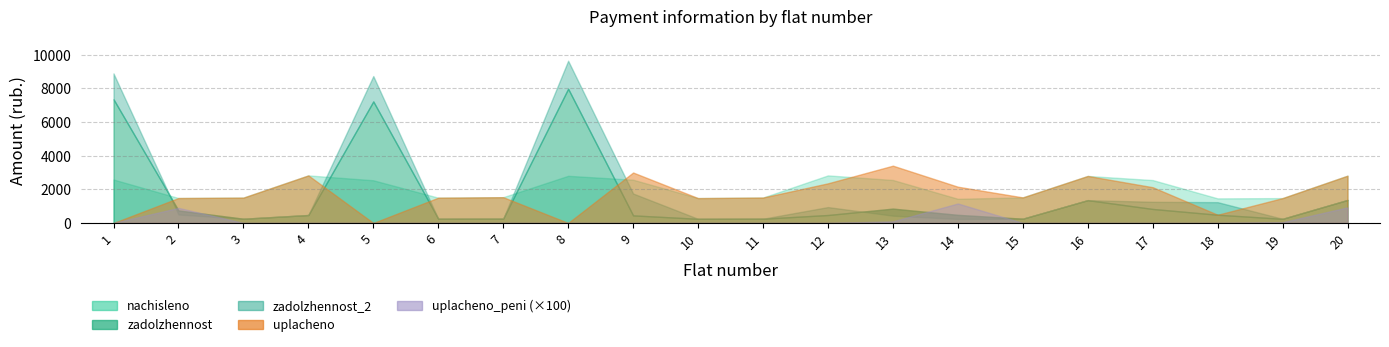

What is the value of the zadolzhennost point at the 8th from the left?

7980.8